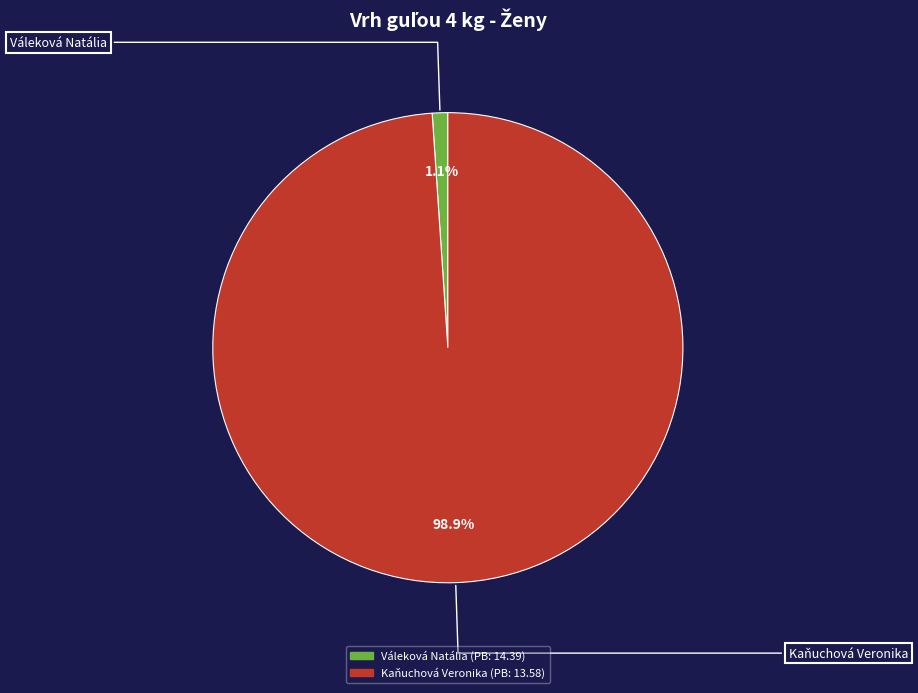

Which slice is the smallest?

Váleková Natália